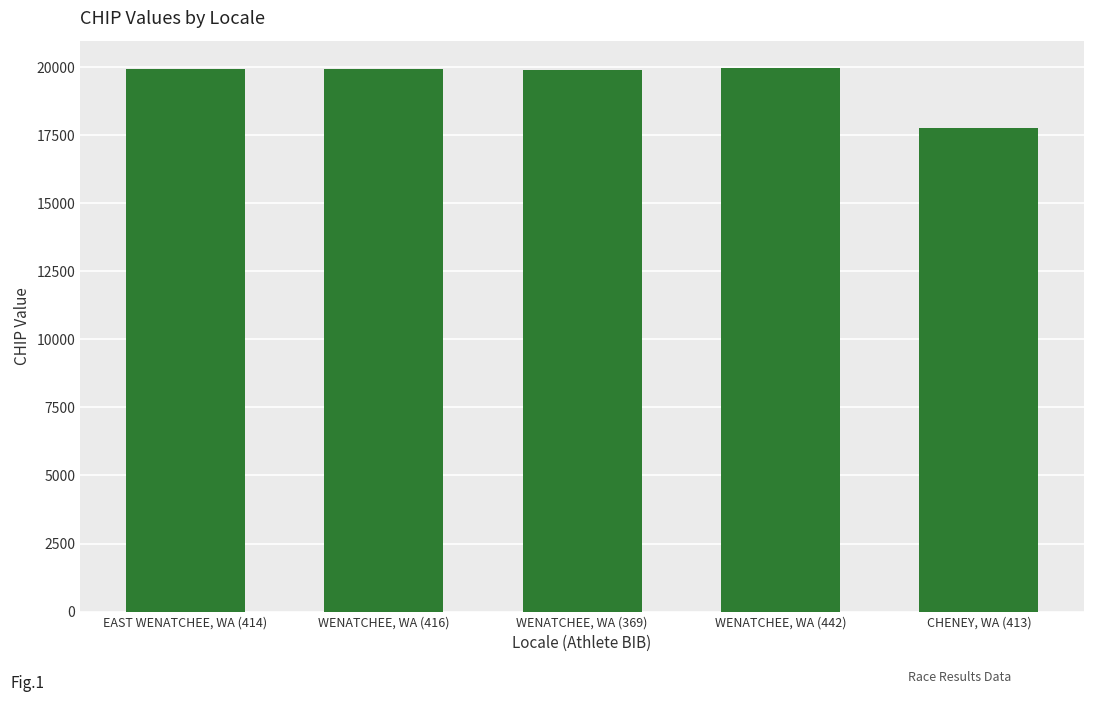

What is the label of the 4th bar from the left?

WENATCHEE, WA (442)